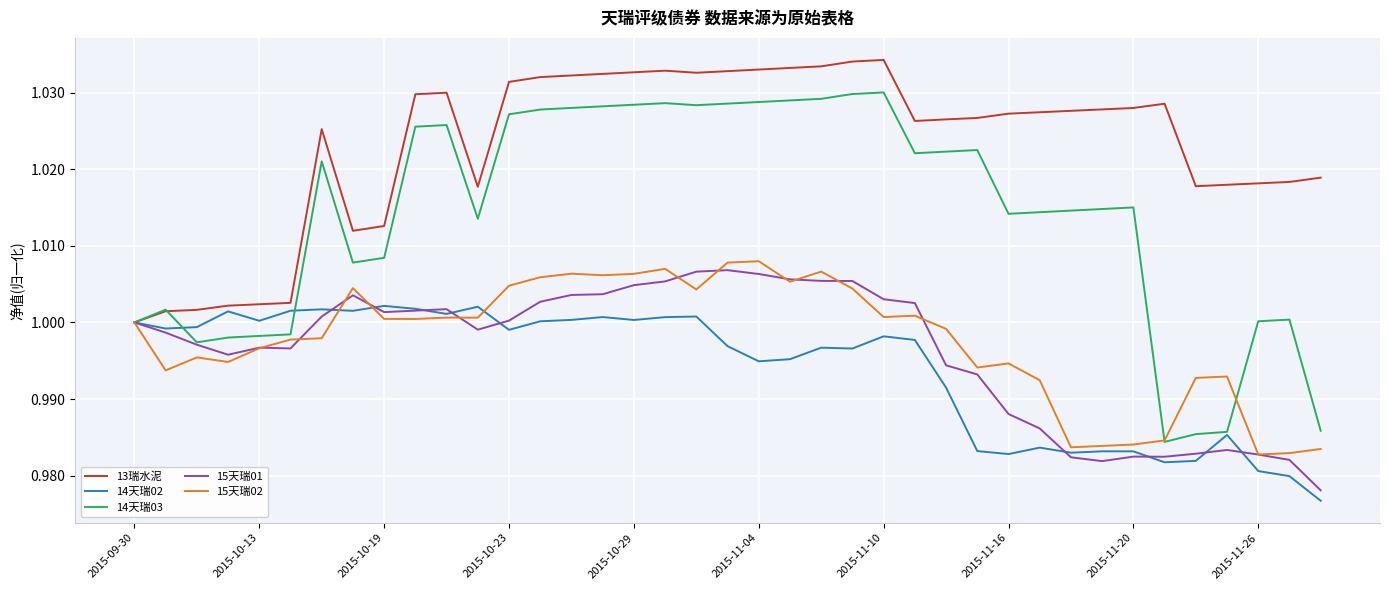

How many lines are shown in the chart?

5